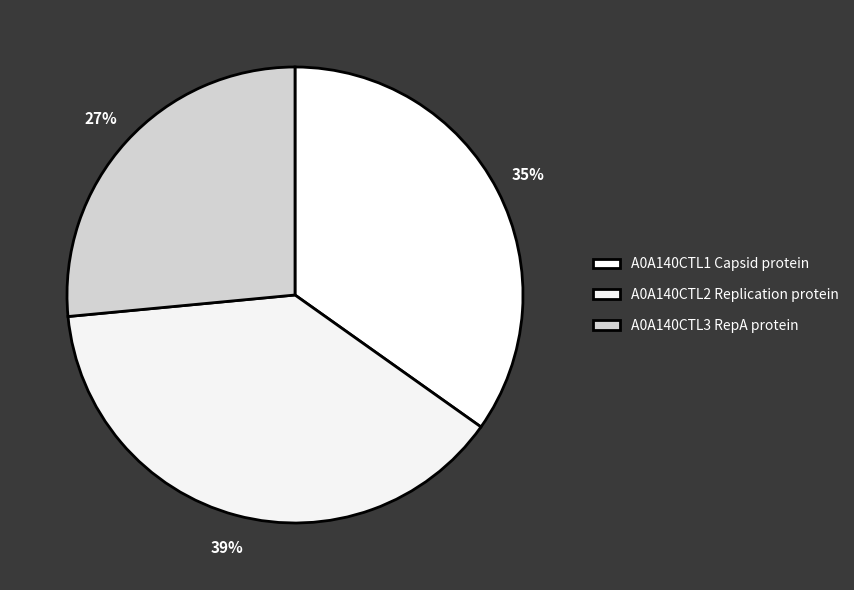

Is it true that A0A140CTL3 RepA protein is 27% of the pie?

True